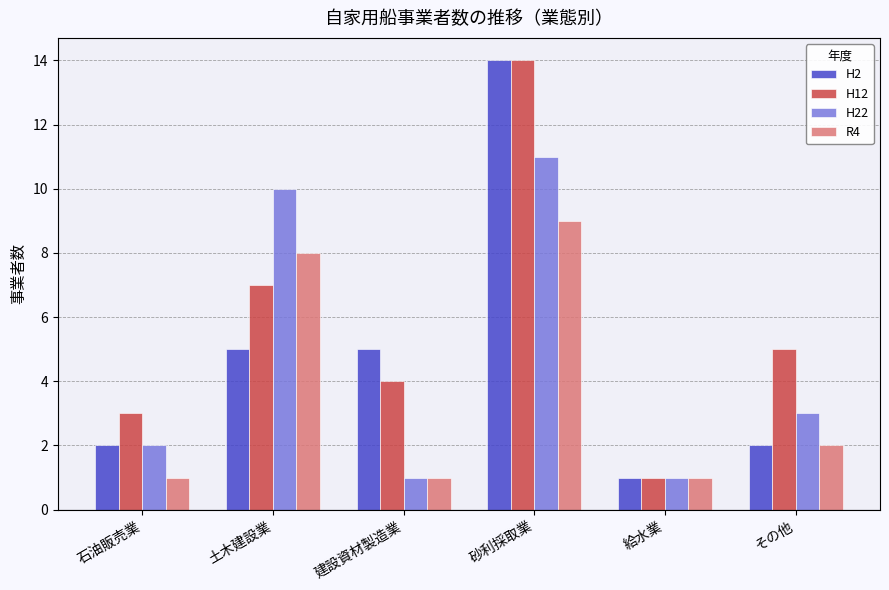

Is it true that H12 equals 2 at その他?

False